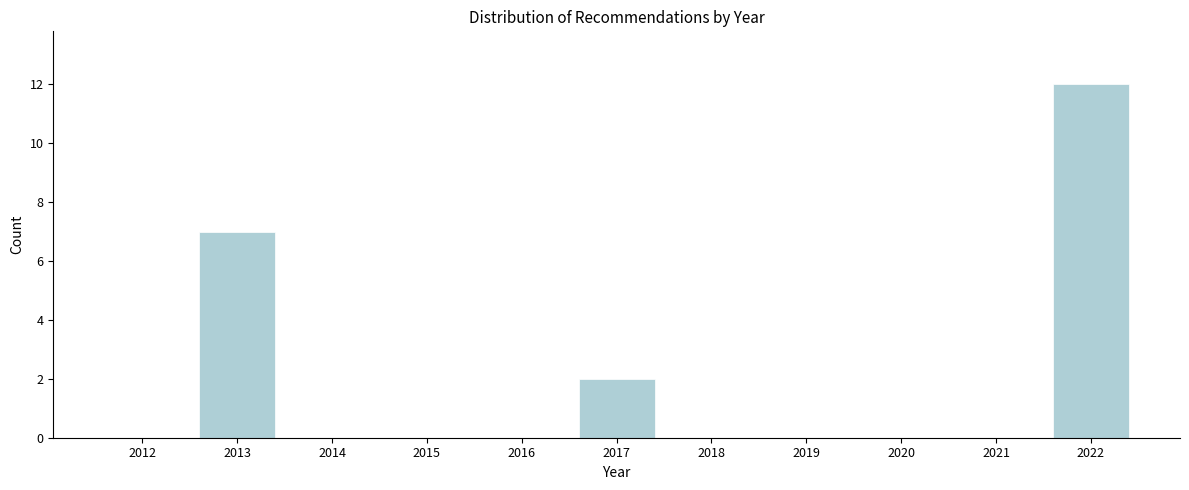

Reading left to right, what are all the values shown in this chart?

2012=0	2013=7	2014=0	2015=0	2016=0	2017=2	2018=0	2019=0	2020=0	2021=0	2022=12